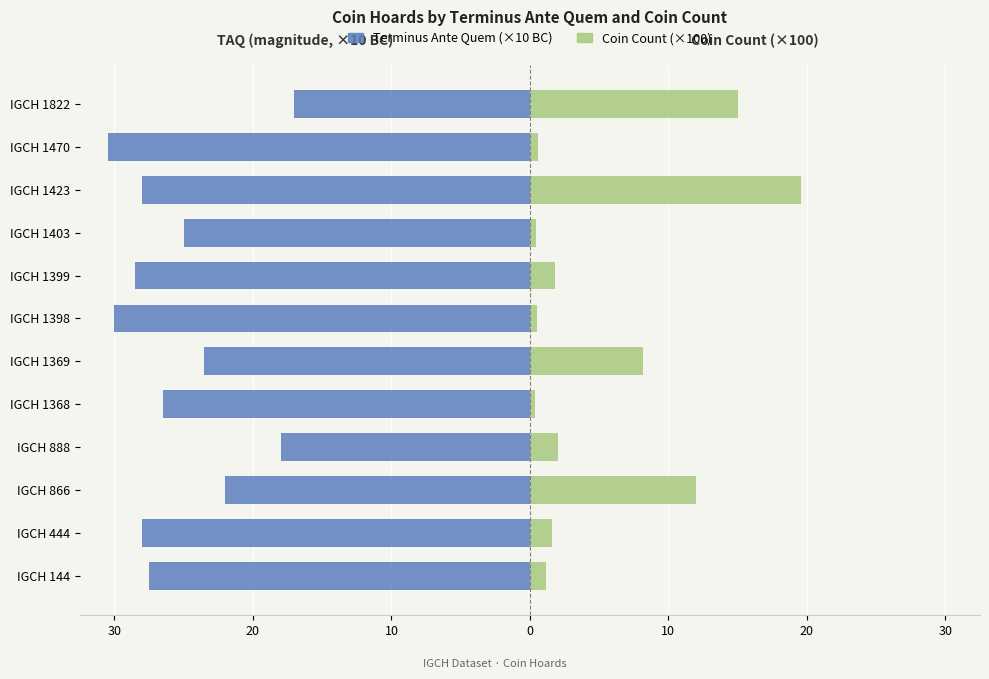

Which series has the widest spread of values?

Coin Count (×100)